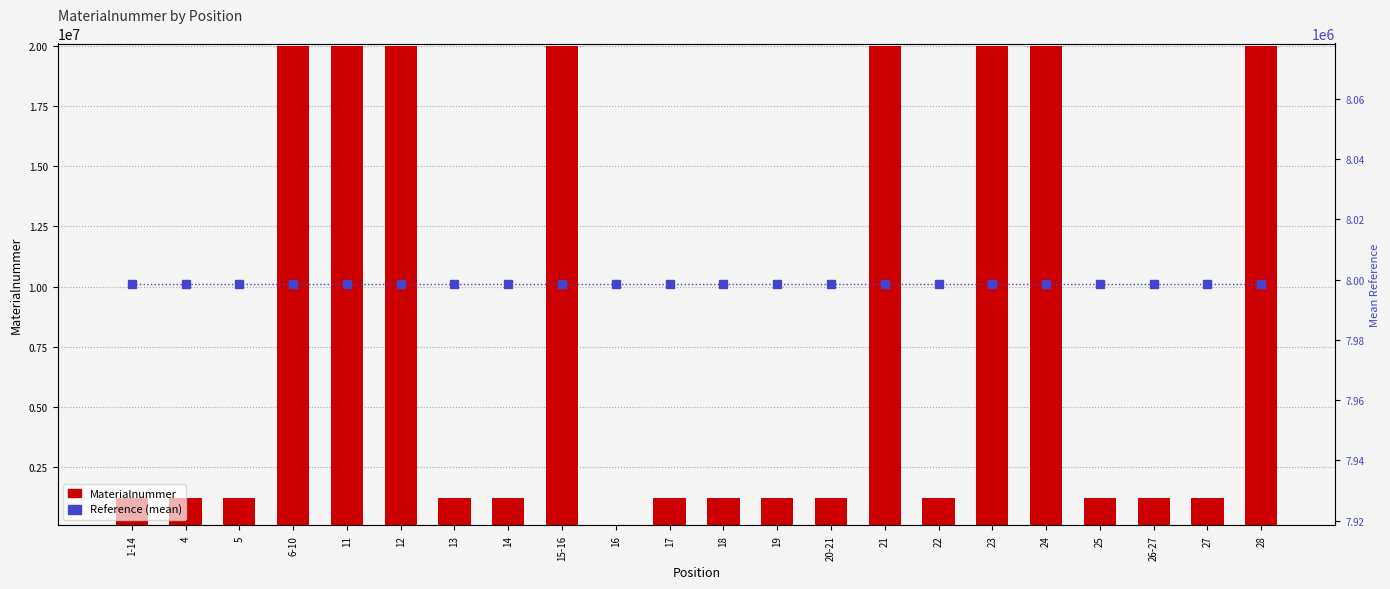

Rank the categories by Reference (mean Materialnummer) value from highest to lowest.

1-14, 4, 5, 6-10, 11, 12, 13, 14, 15-16, 16, 17, 18, 19, 20-21, 21, 22, 23, 24, 25, 26-27, 27, 28